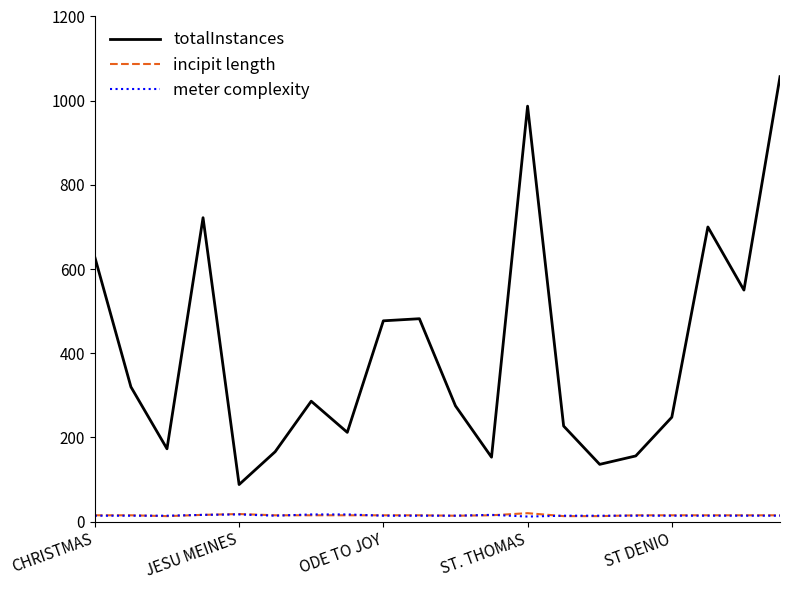

True or false: totalInstances and incipit length intersect in this chart.

False